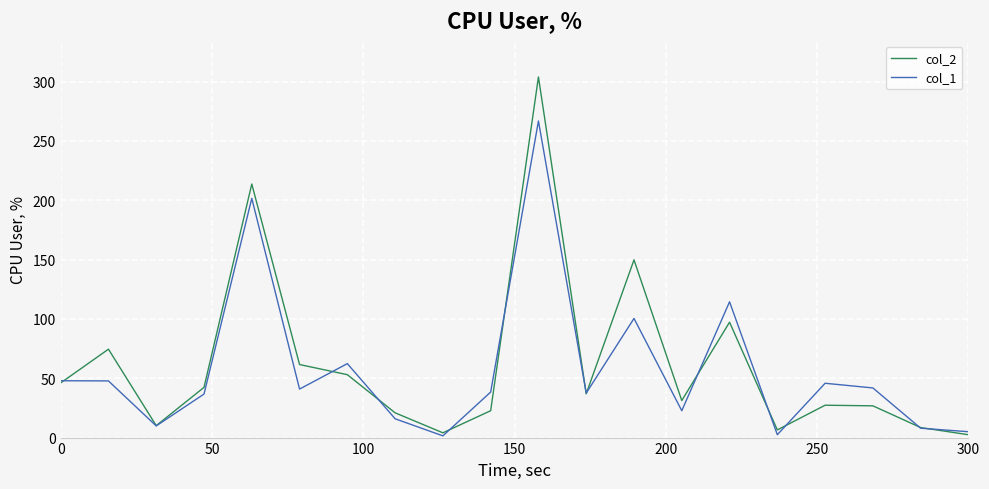

Rank the series by their maximum value, from lowest to highest.

col_1, col_2